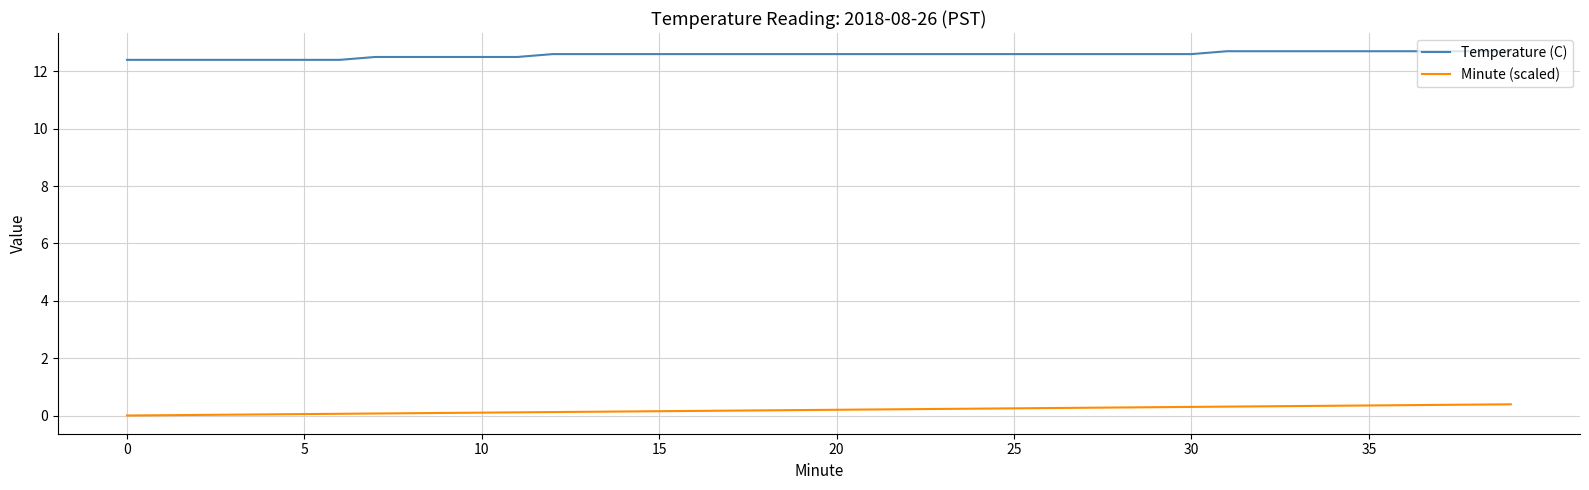

What are all the series names shown in the legend?

Temperature (C), Minute (scaled)